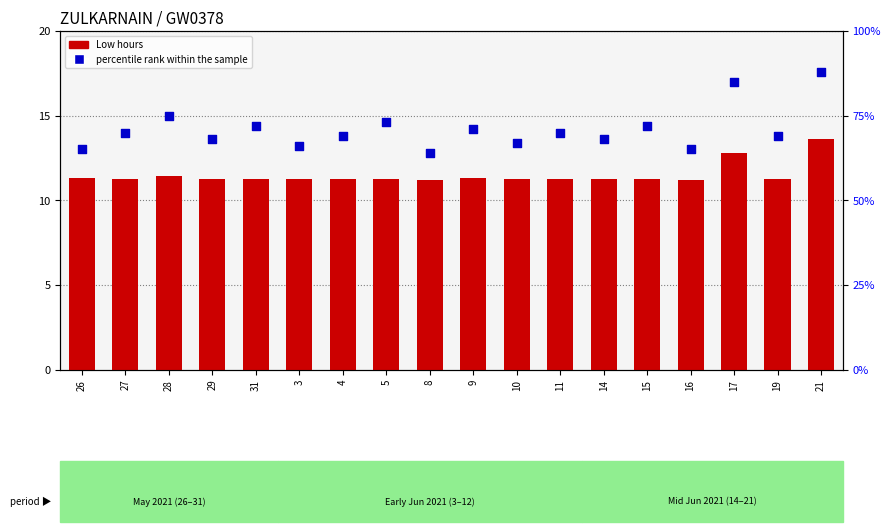

What is the total value across all series at 16?

76.2